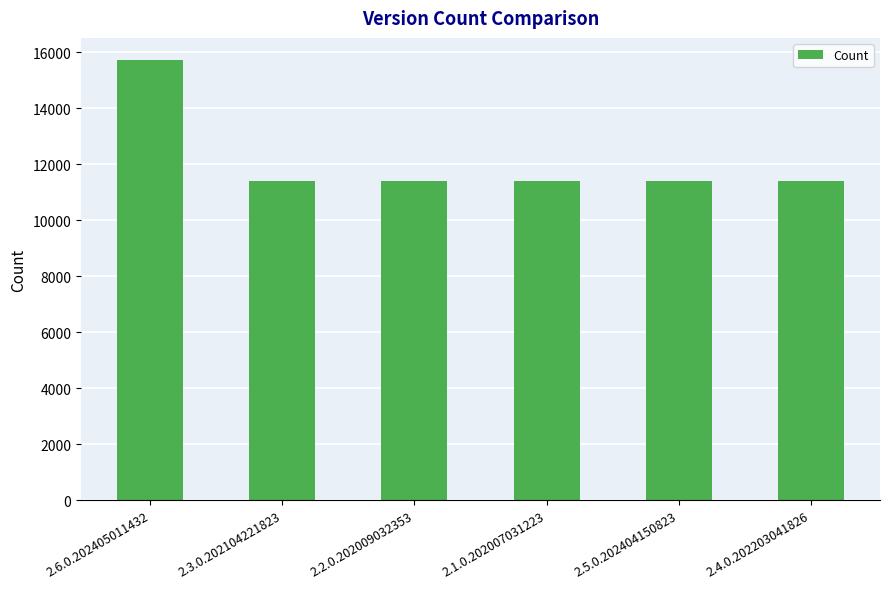

The chart shows a value of 7493 at 2.2.0.202009032353. True or false?

False